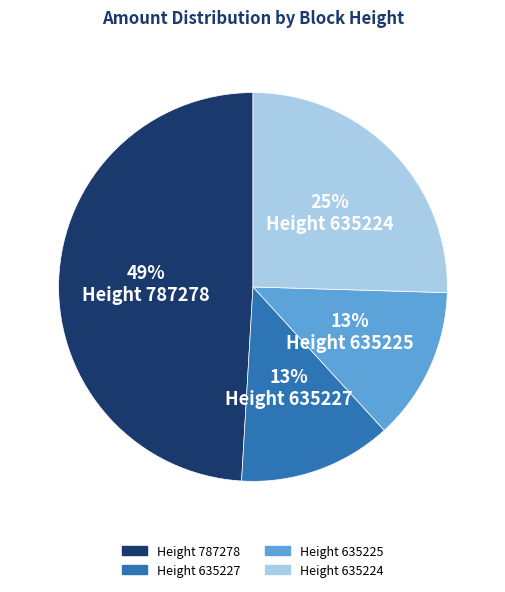

To the nearest percent, what is the average slice percentage?

25%